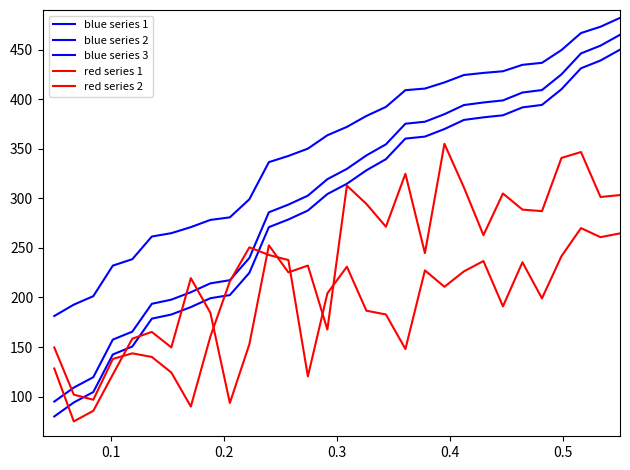

How many lines are shown in the chart?

5